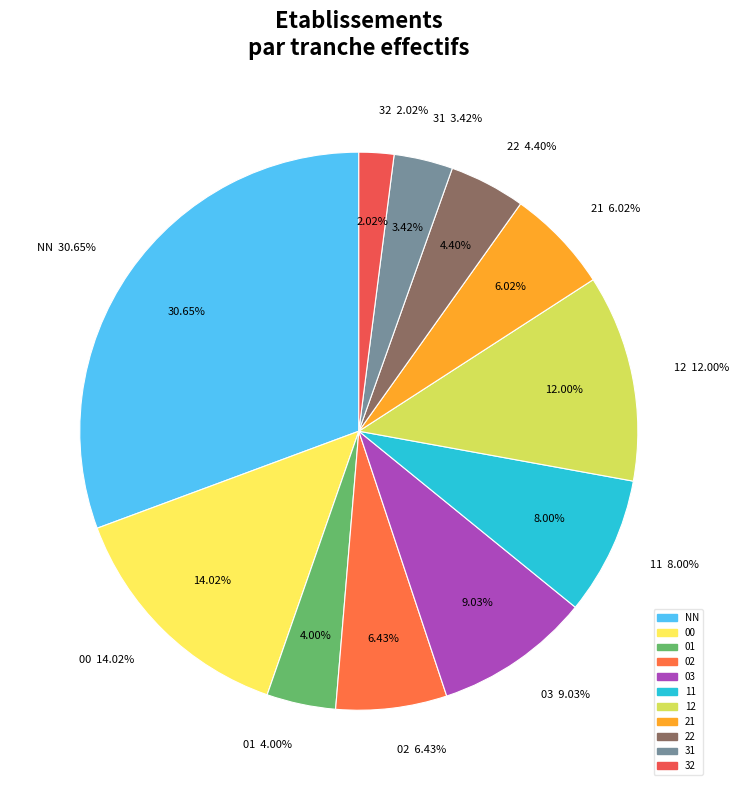

What is the ratio of the value at 22 to the value at 21?

0.7